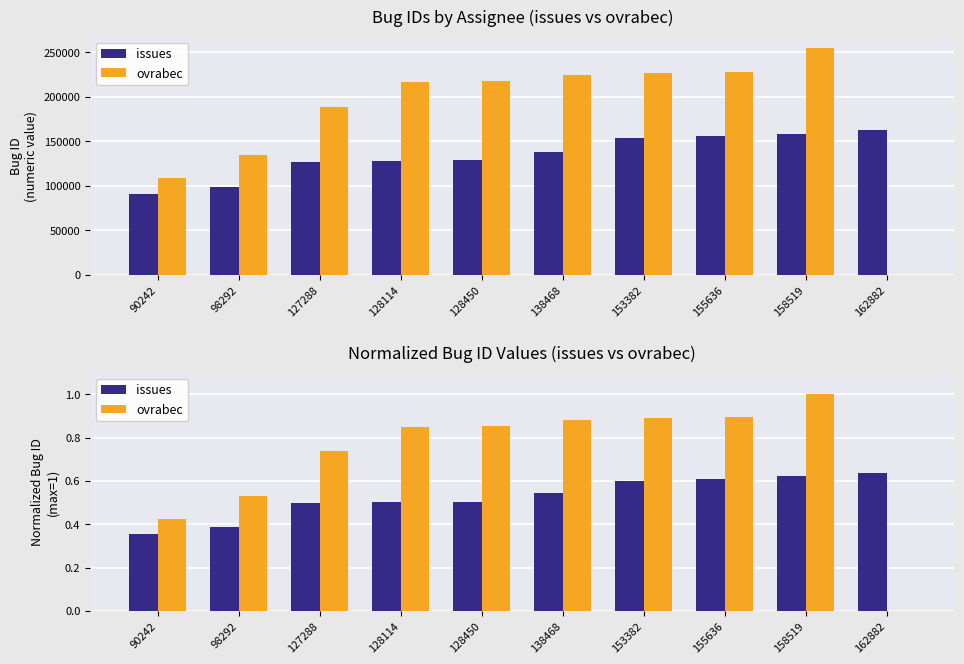

What is the average value of the ovrabec series?

0.7